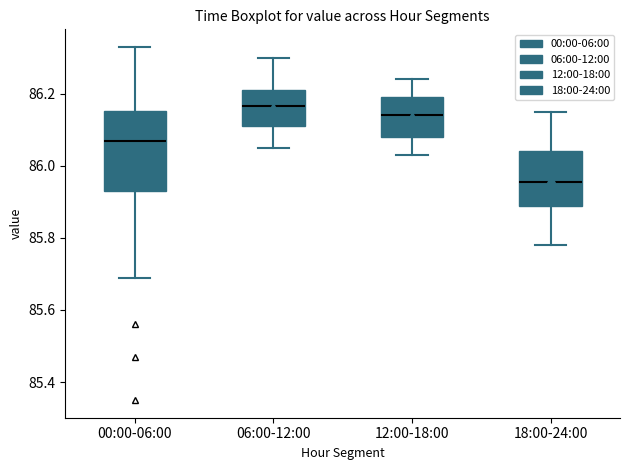

Reading left to right, read every box against the y-axis: the position of its median line, the range the box covers, and the ends of its whiskers. The values are not printed on the chart, so give them approximately, as read against the axis.

00:00-06:00: median 86.08, box 85.94 to 86.16, whiskers 85.70 to 86.34
06:00-12:00: median 86.16, box 86.12 to 86.22, whiskers 86.06 to 86.30
12:00-18:00: median 86.14, box 86.08 to 86.20, whiskers 86.04 to 86.24
18:00-24:00: median 85.96, box 85.88 to 86.04, whiskers 85.78 to 86.16